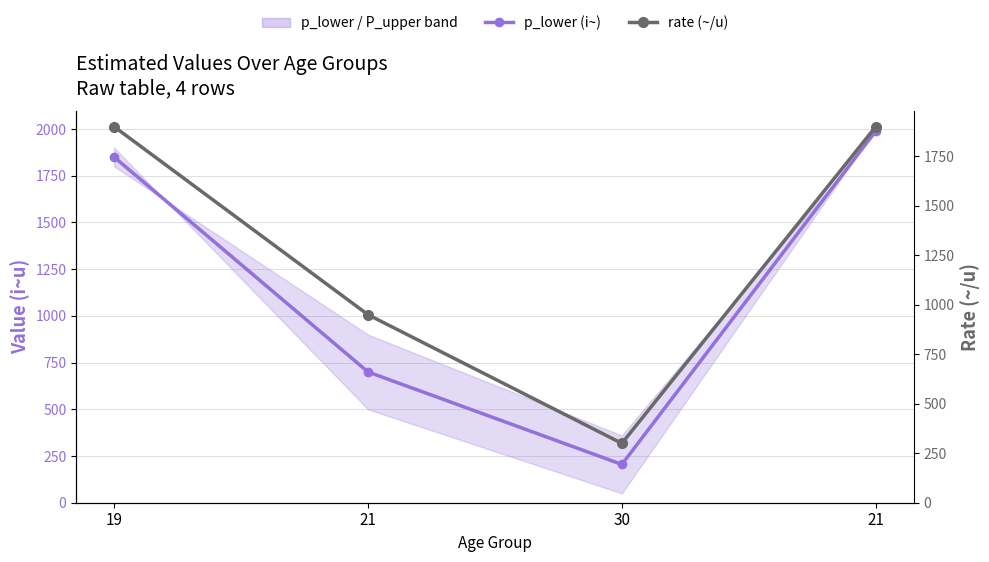

What is the label of the 2nd point from the left?

21